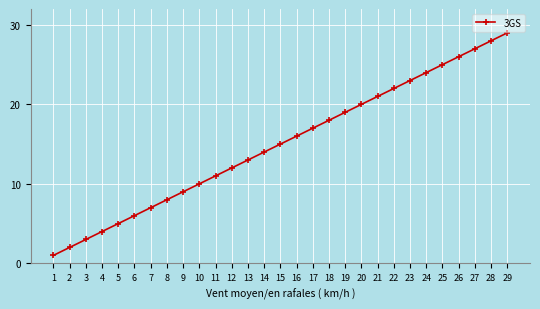

Between 24 and 5, which is larger?

24